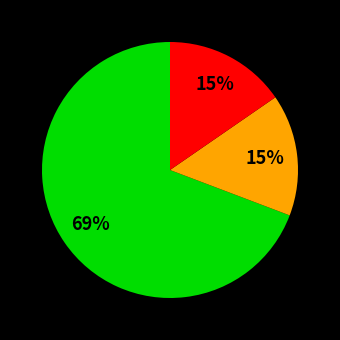

Is there a majority slice in this chart?

Yes